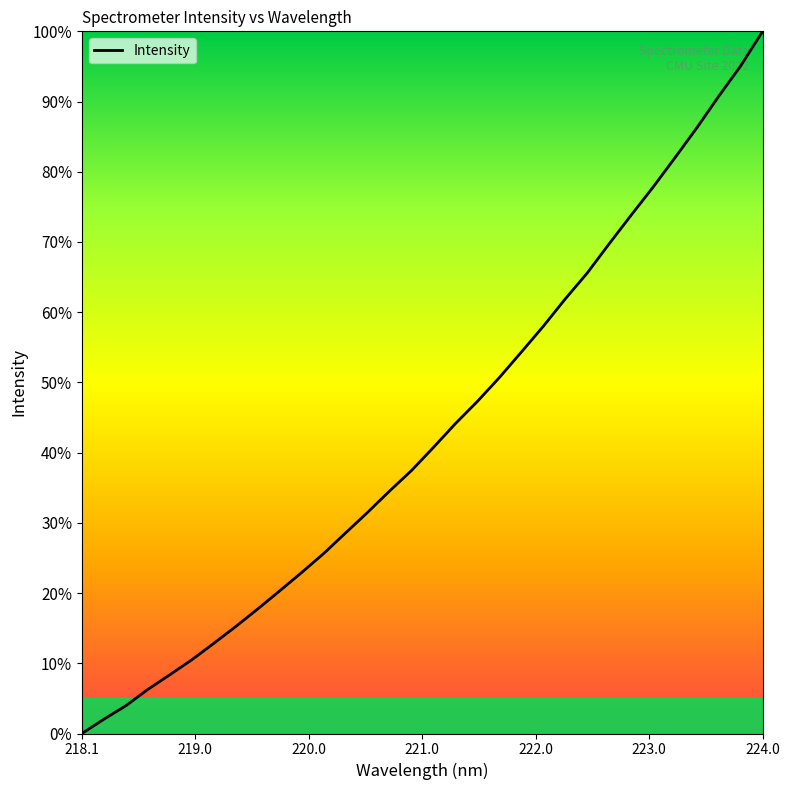

True or false: there are more than 2 points higher than both neighbors.

False